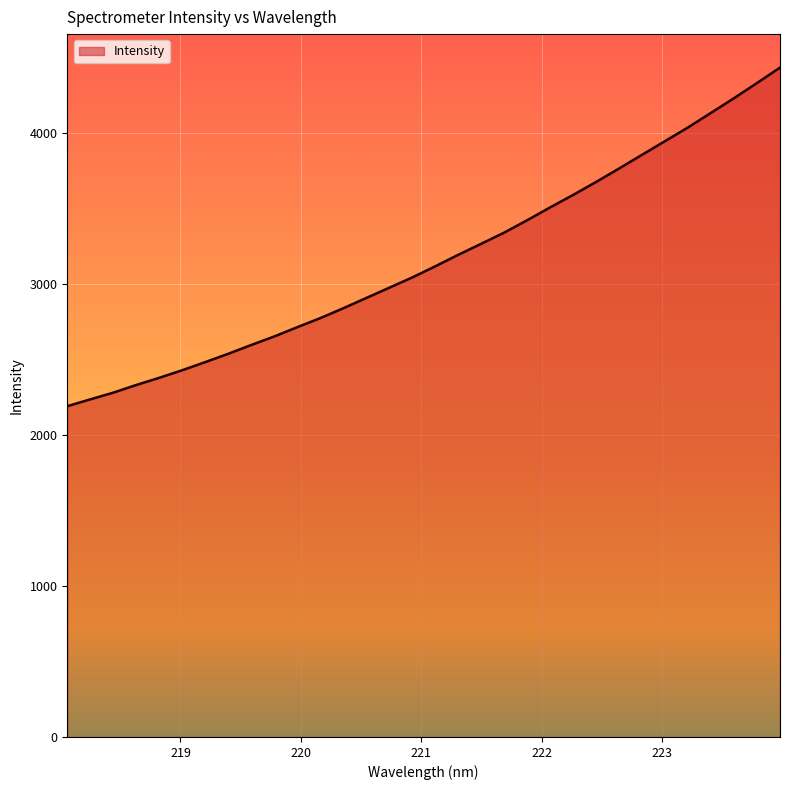

How many values are below 3119?

16